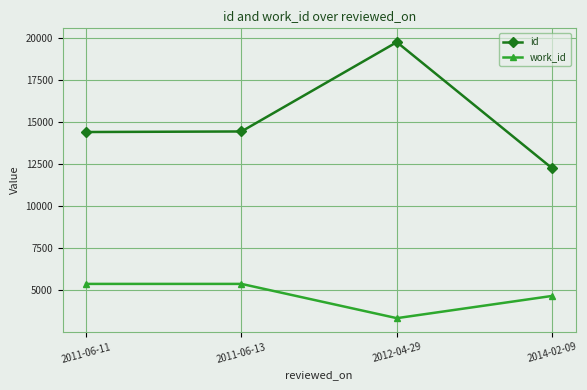

What is the difference between the maximum and minimum values in the id series?

7500